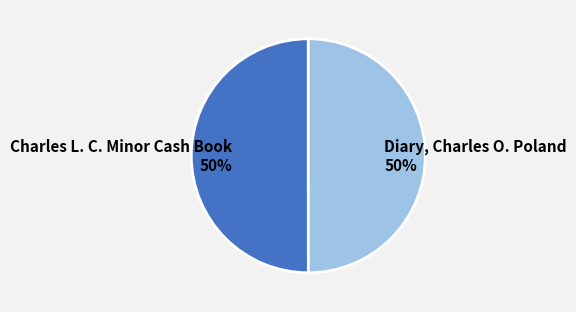

What percentage is the Diary, Charles O. Poland slice, to the nearest percent?

50%